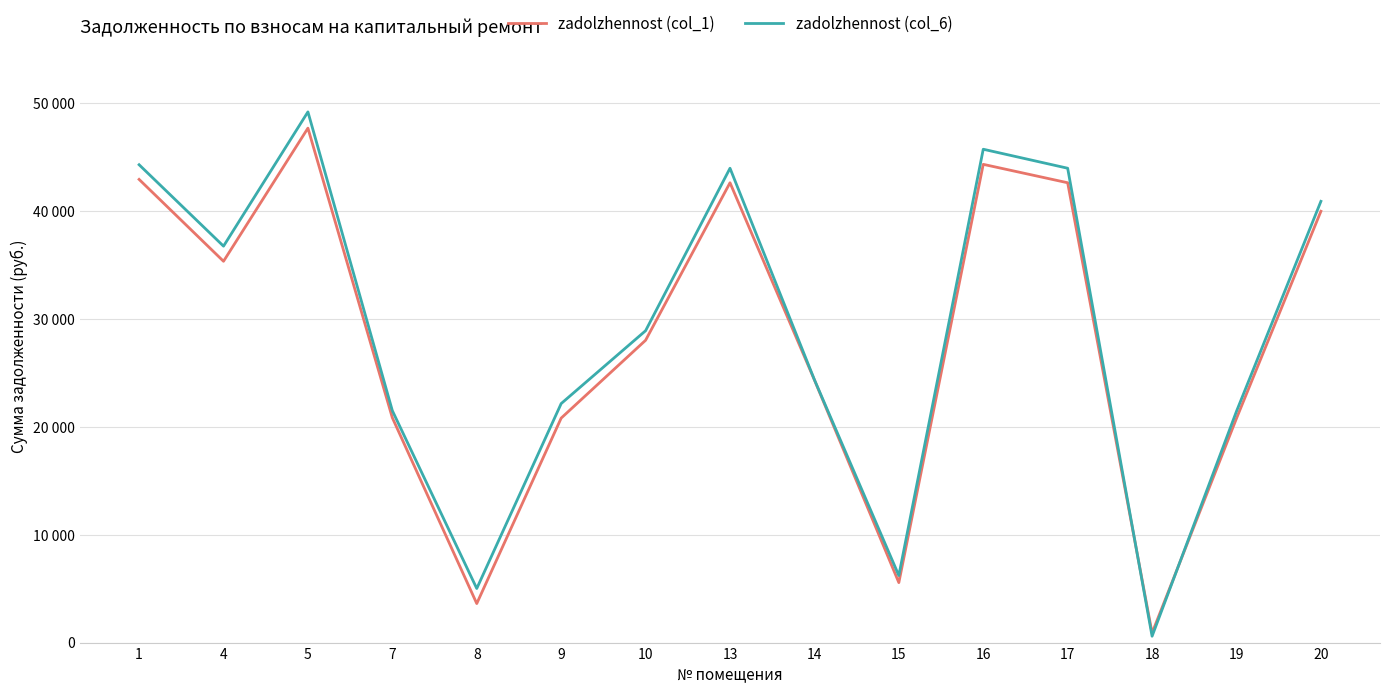

At how many categories does at least one series exceed 35725?

7